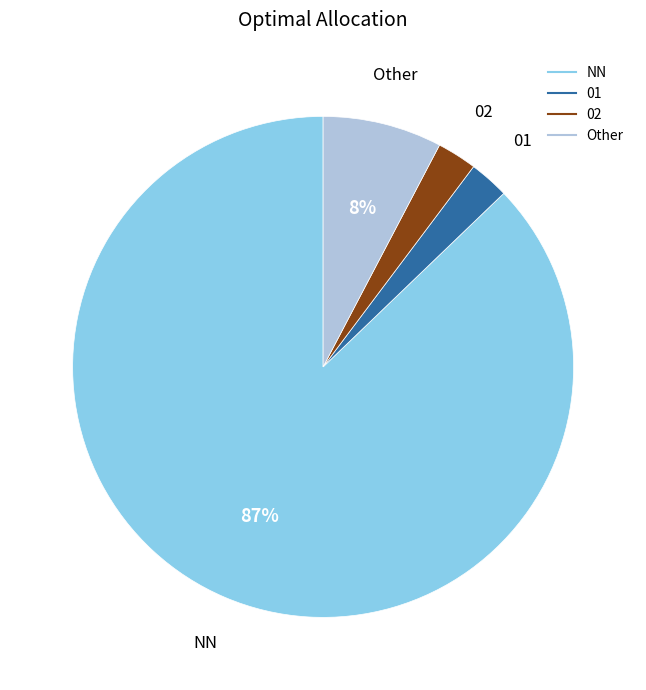

Is there any slice that represents more than half of the pie?

Yes